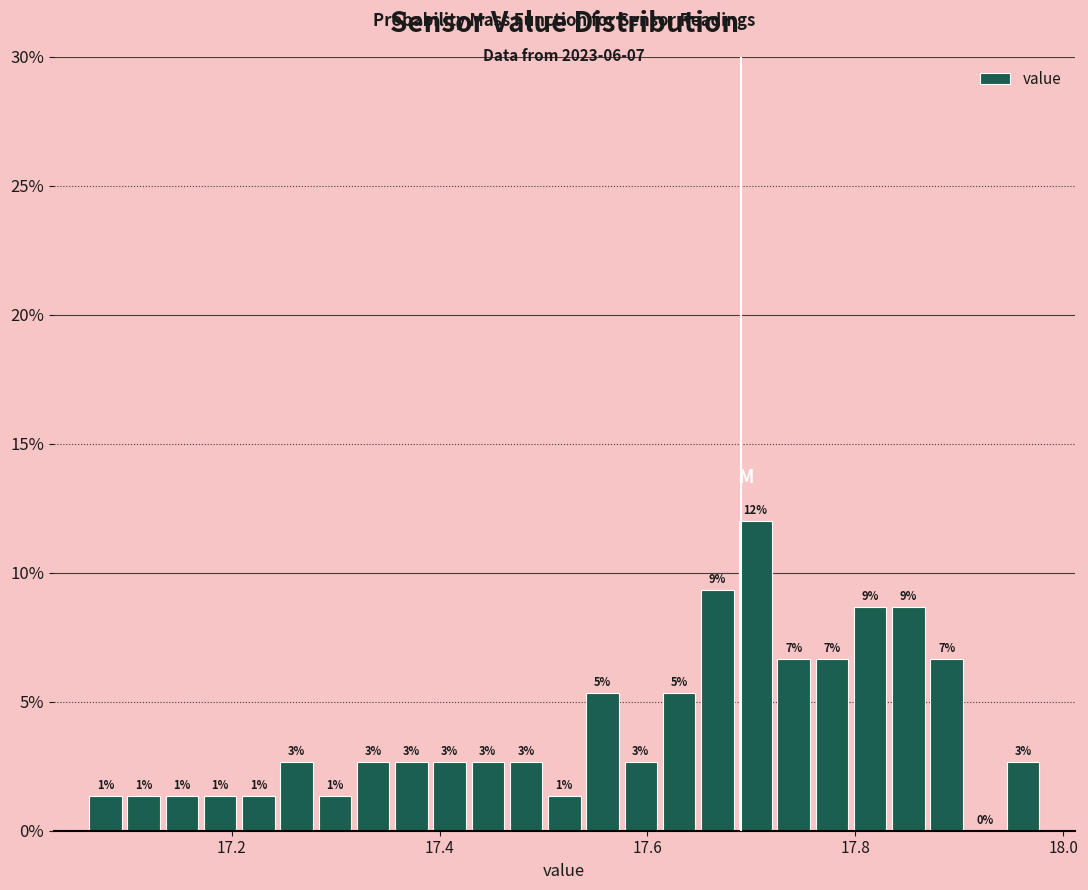

Read against the x-axis, roughly where is the centre of the tallest bar?

17.70